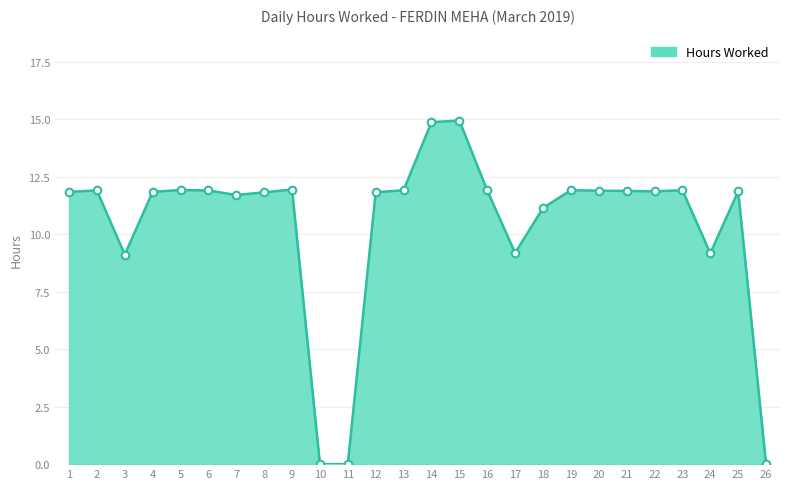

Approximately how many times larger is the value at 24 compared to 1?

0.8